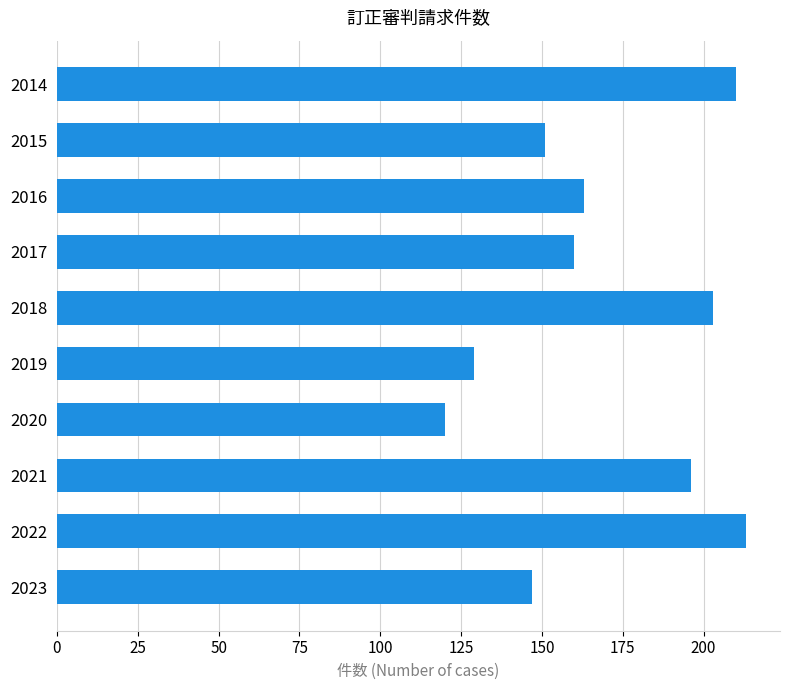

What is the average value?

169